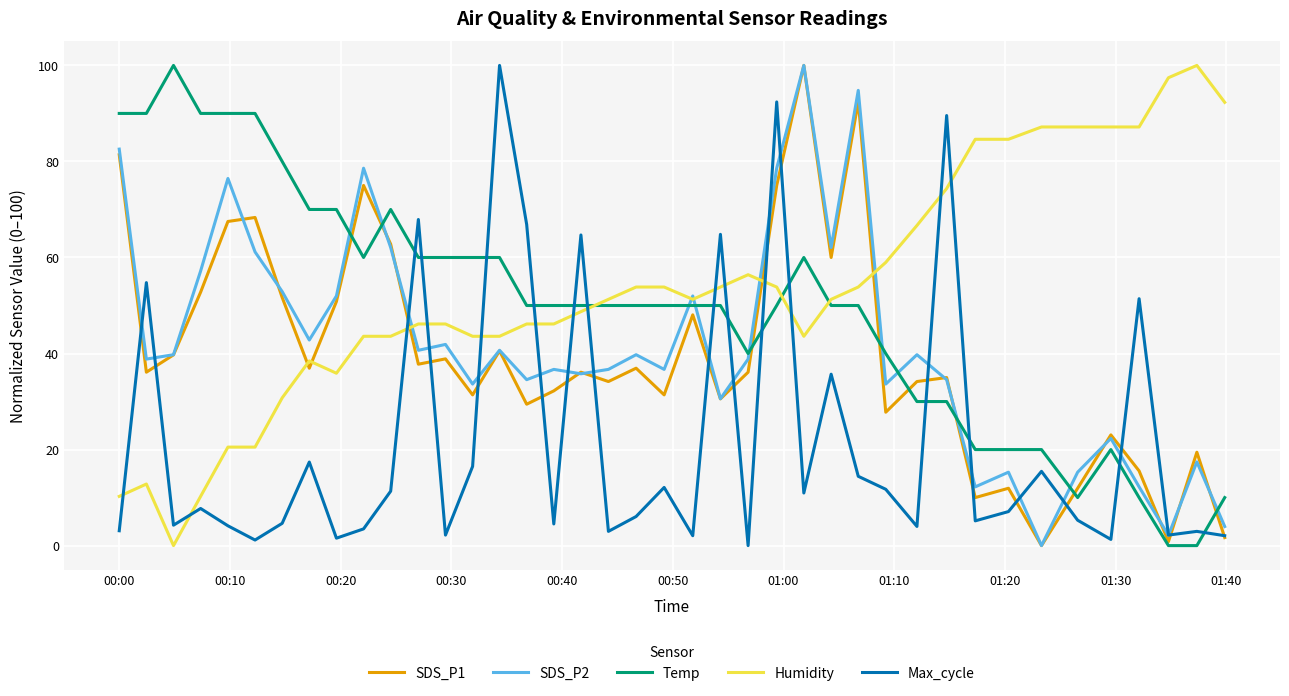

What is the difference between the maximum and minimum values in the Temp series?

100.0